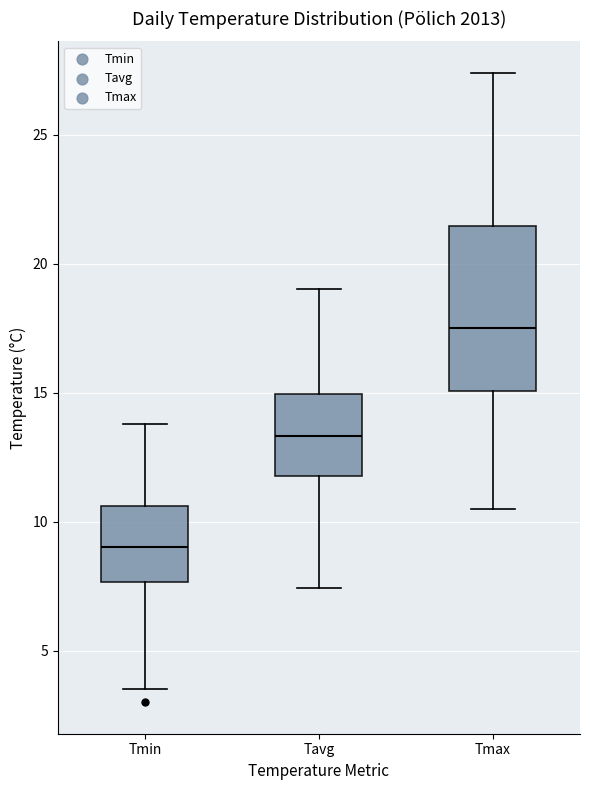

Reading left to right, transcribe this box plot: for each box, give where its median line is, the range the box spans, and where its two whiskers end, as read against the y-axis. The values are not printed on the chart, so give them approximately, as read against the axis.

Tmin: median 9.0, box 7.5 to 10.5, whiskers 3.5 to 14.0
Tavg: median 13.5, box 12.0 to 15.0, whiskers 7.5 to 19.0
Tmax: median 17.5, box 15.0 to 21.5, whiskers 10.5 to 27.5